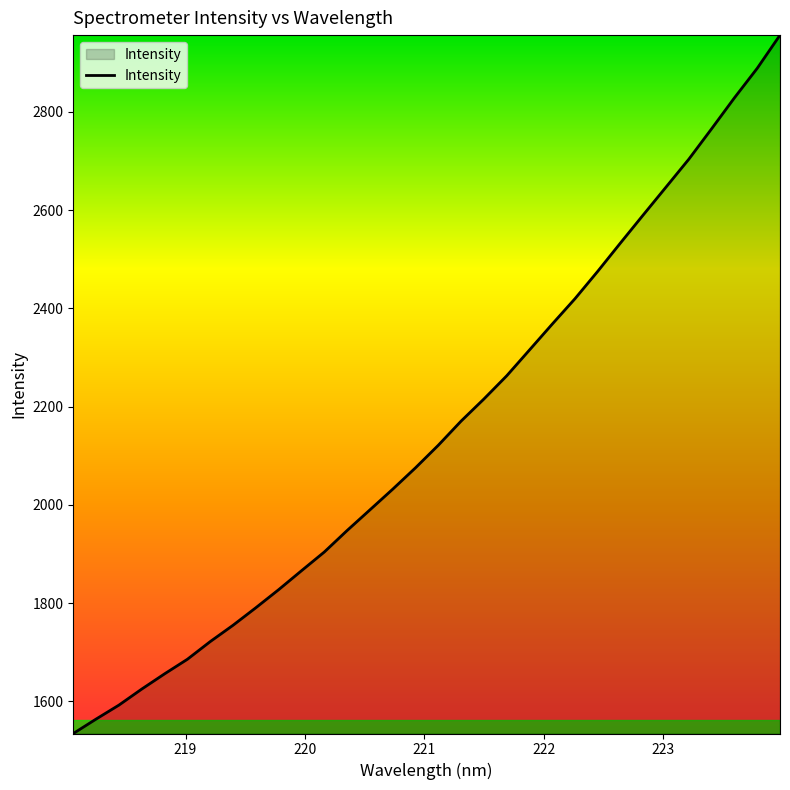

What is the smallest value displayed?

1534.6